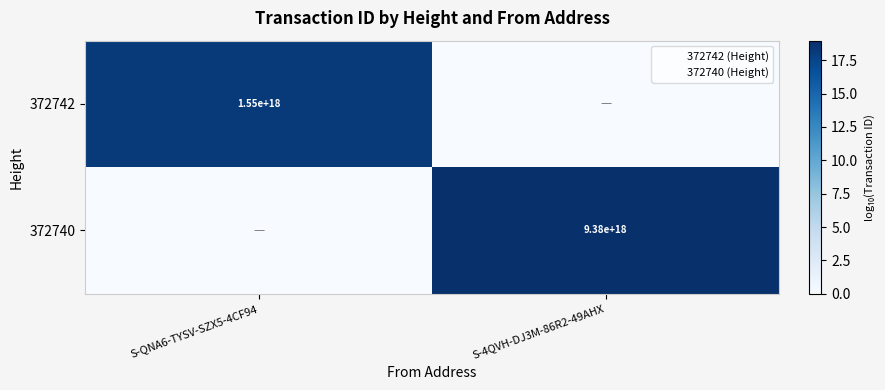

Which category has the highest value in the 372740 series?

S-4QVH-DJ3M-86R2-49AHX